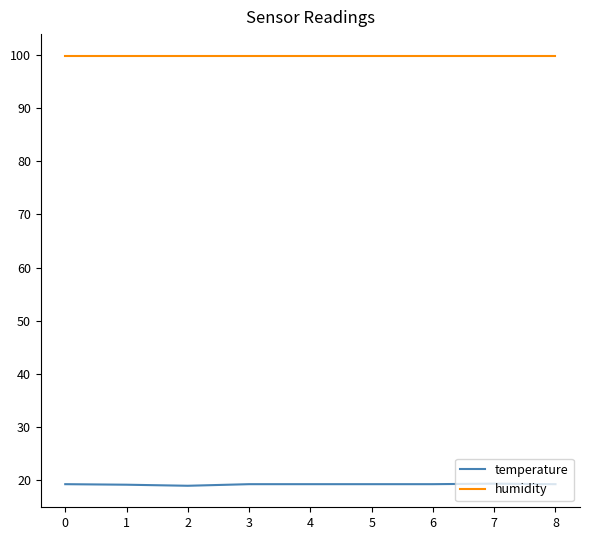

What is the minimum value for temperature?

18.9